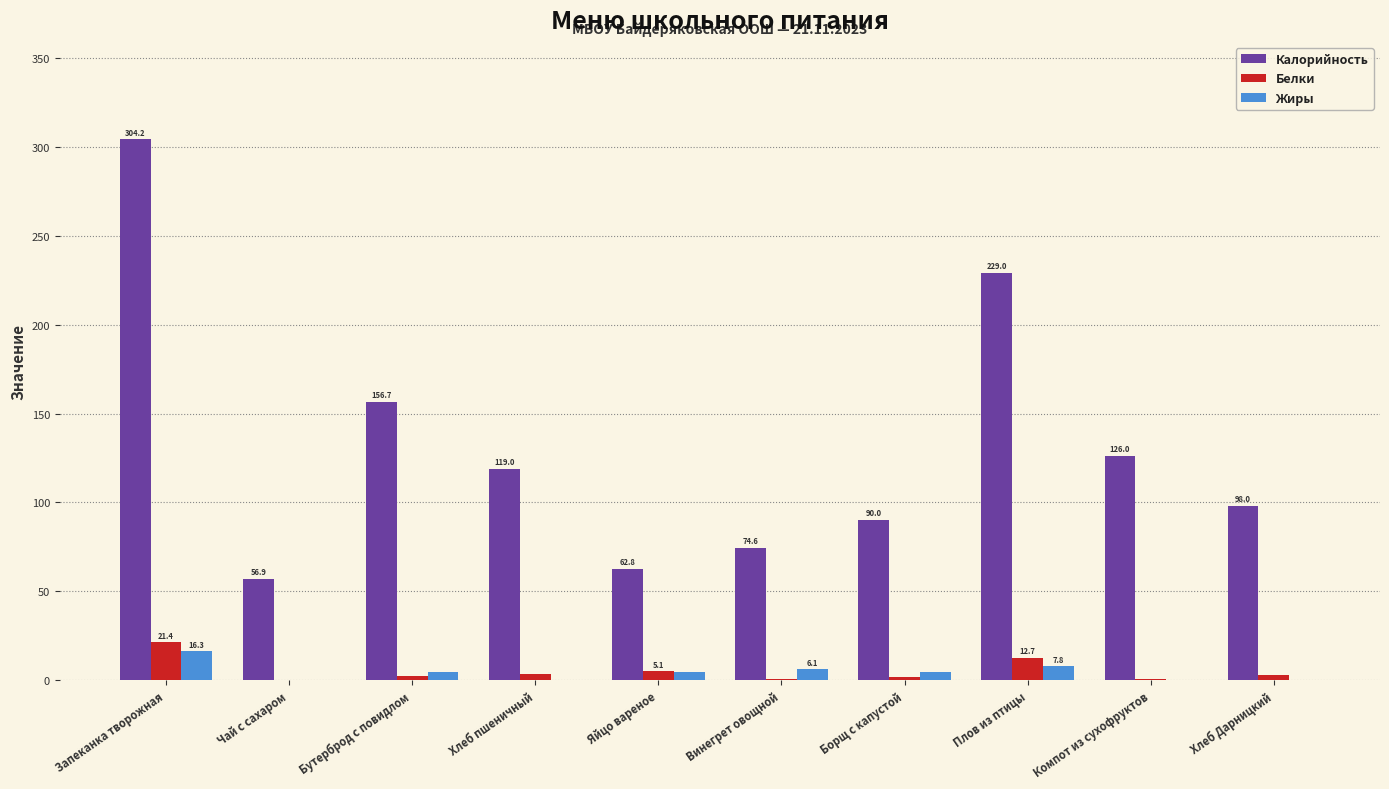

Between Чай с сахаром and Компот из сухофруктов, which series saw the biggest shift?

Калорийность